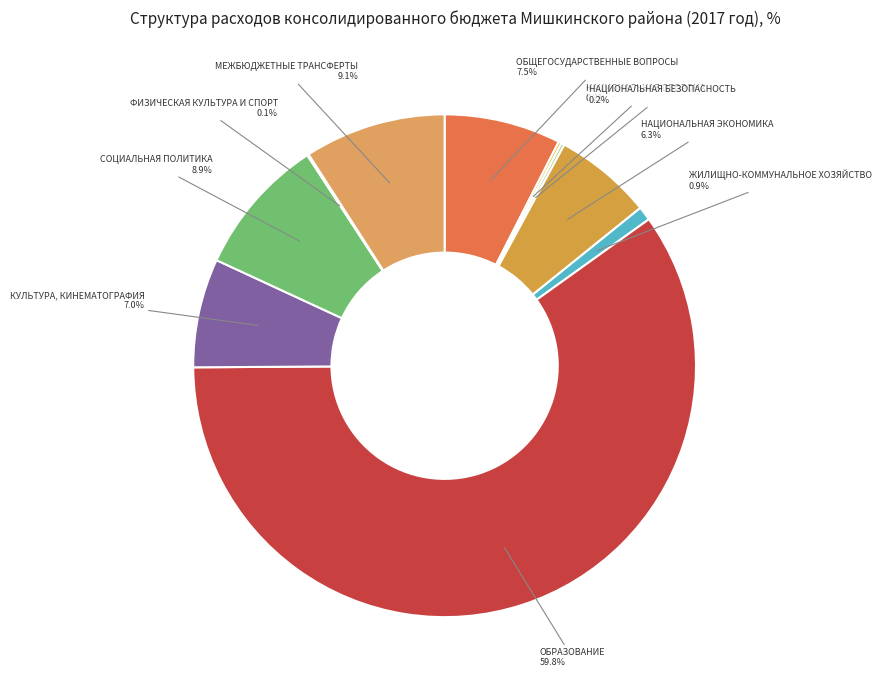

Do НАЦИОНАЛЬНАЯ ЭКОНОМИКА and МЕЖБЮДЖЕТНЫЕ ТРАНСФЕРТЫ together represent more than half of the pie?

No